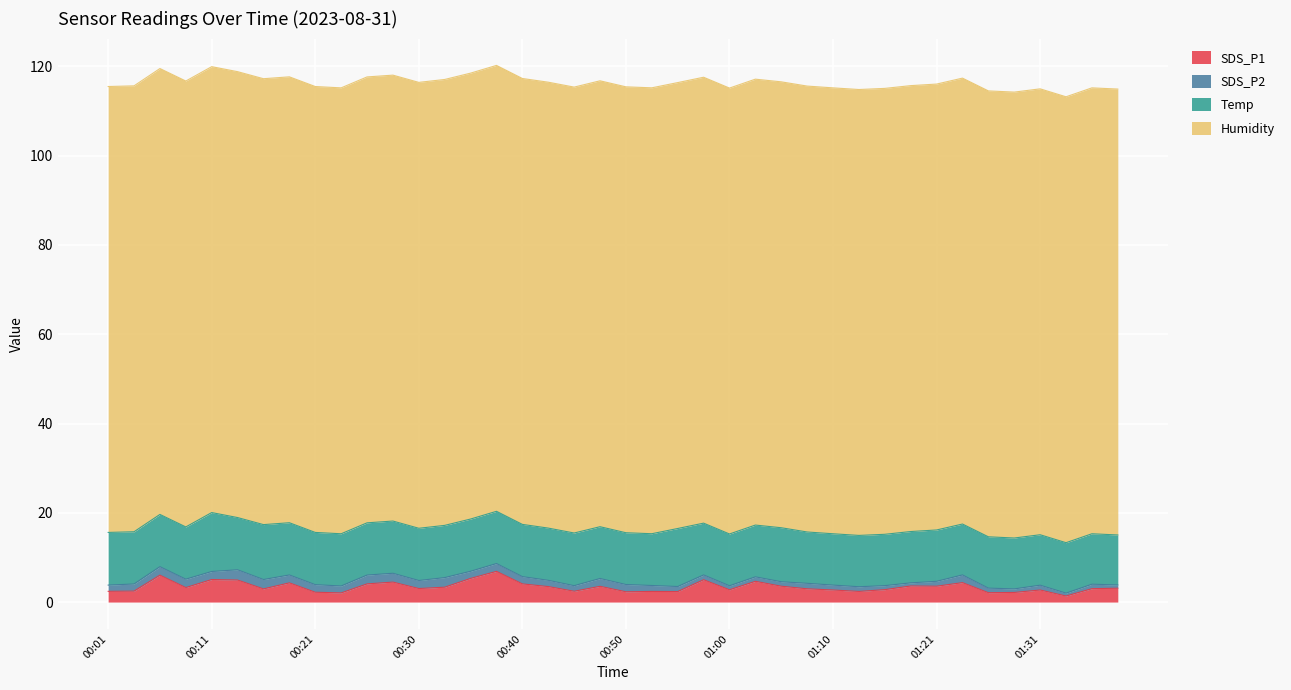

Between 00:30 and 00:40, which series saw the biggest shift?

SDS_P1